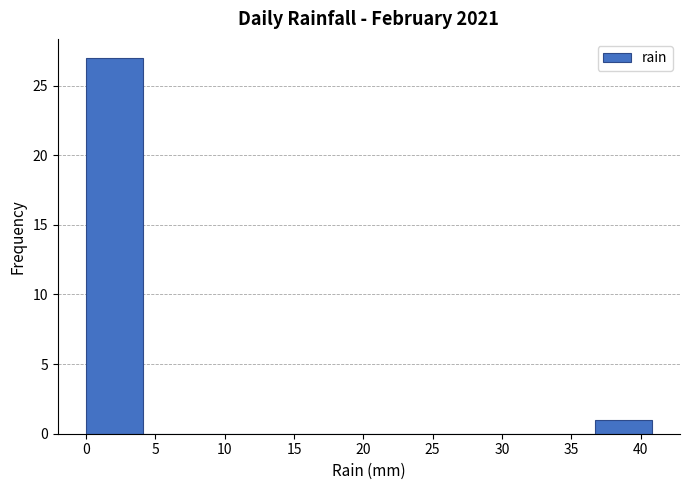

Over which range of the x-axis is the bar tallest?

0.0 to 4.0